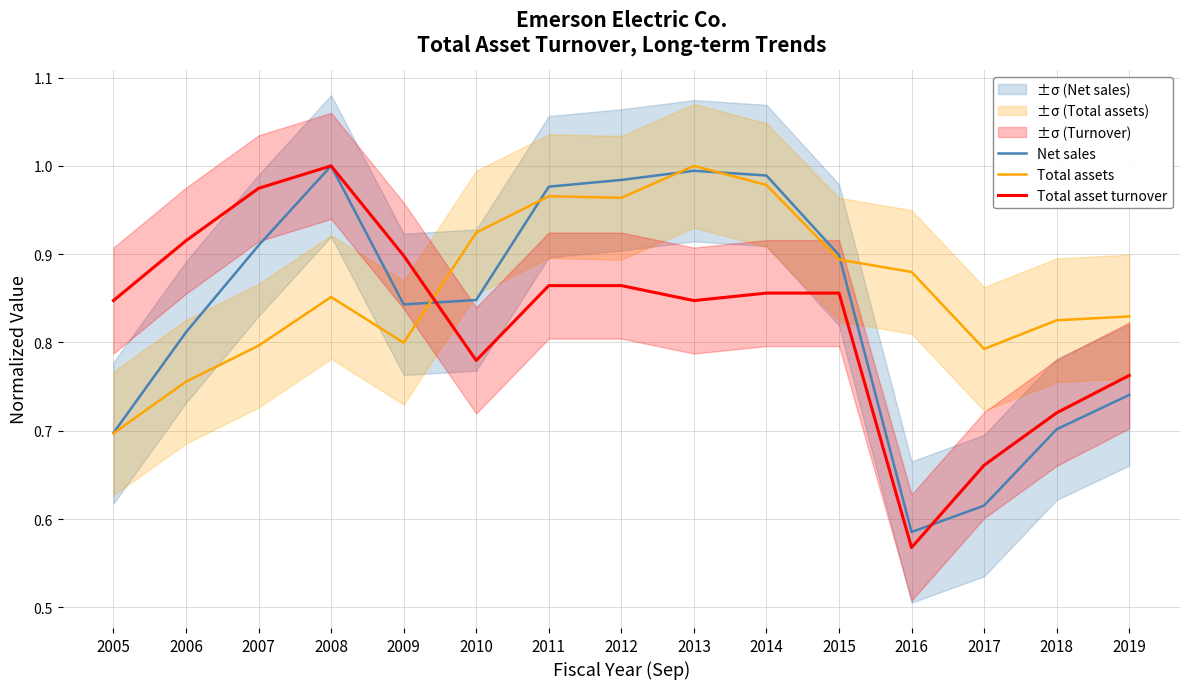

Reading right to left, extract all data points from this chart.

Net sales: 2019=0.7	2018=0.7	2017=0.6	2016=0.6	2015=0.9	2014=1.0	2013=1.0	2012=1.0	2011=1.0	2010=0.8	2009=0.8	2008=1.0	2007=0.9	2006=0.8	2005=0.7
Total assets: 2019=0.8	2018=0.8	2017=0.8	2016=0.9	2015=0.9	2014=1.0	2013=1.0	2012=1.0	2011=1.0	2010=0.9	2009=0.8	2008=0.9	2007=0.8	2006=0.8	2005=0.7
Total asset turnover: 2019=0.8	2018=0.7	2017=0.7	2016=0.6	2015=0.9	2014=0.9	2013=0.8	2012=0.9	2011=0.9	2010=0.8	2009=0.9	2008=1.0	2007=1.0	2006=0.9	2005=0.8